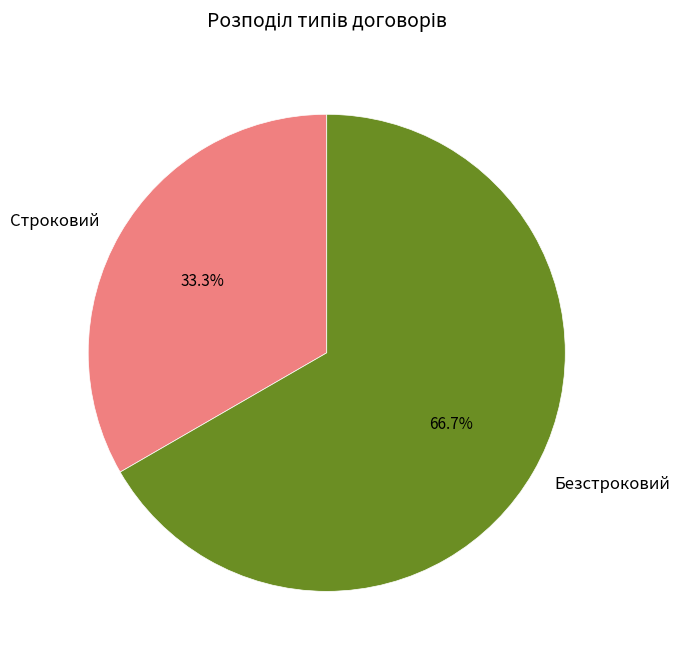

How many slices are in this pie chart?

2